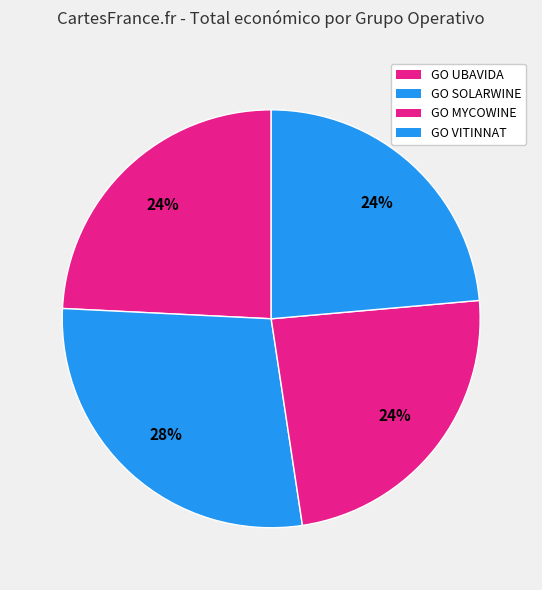

The GO MYCOWINE slice represents 12% of the pie. True or false?

False